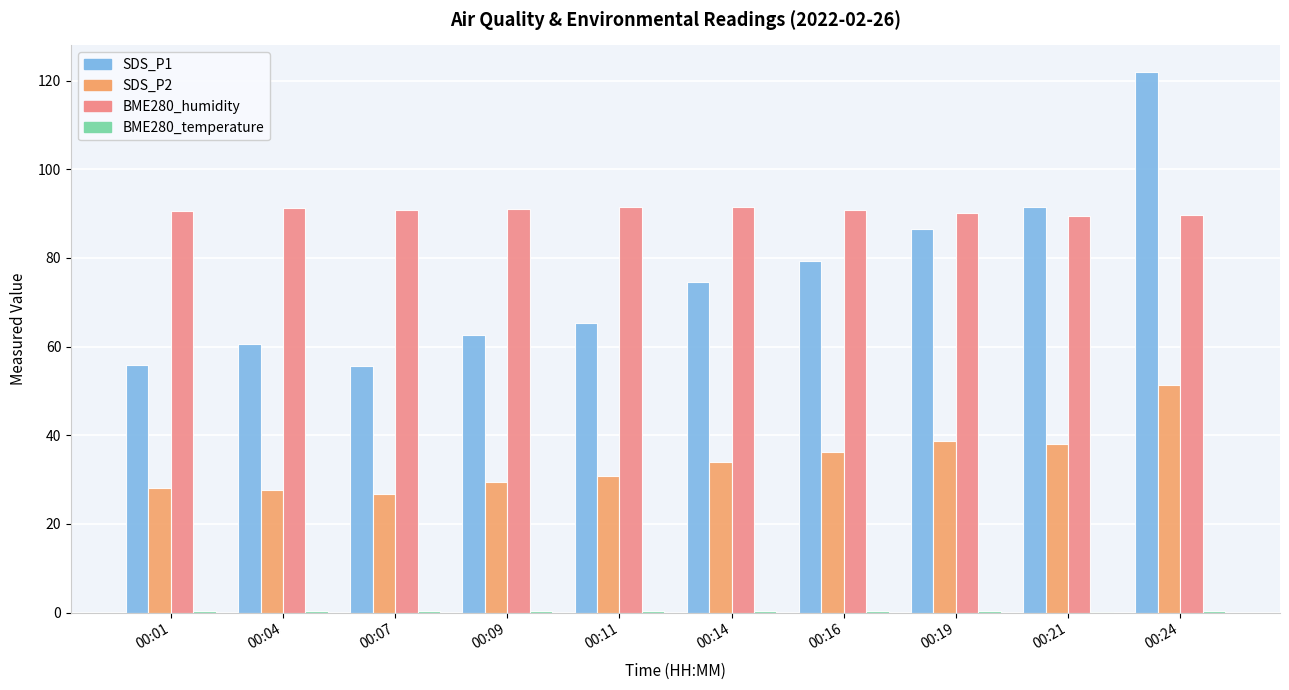

The value of SDS_P1 at 00:24 is 121.8. True or false?

True